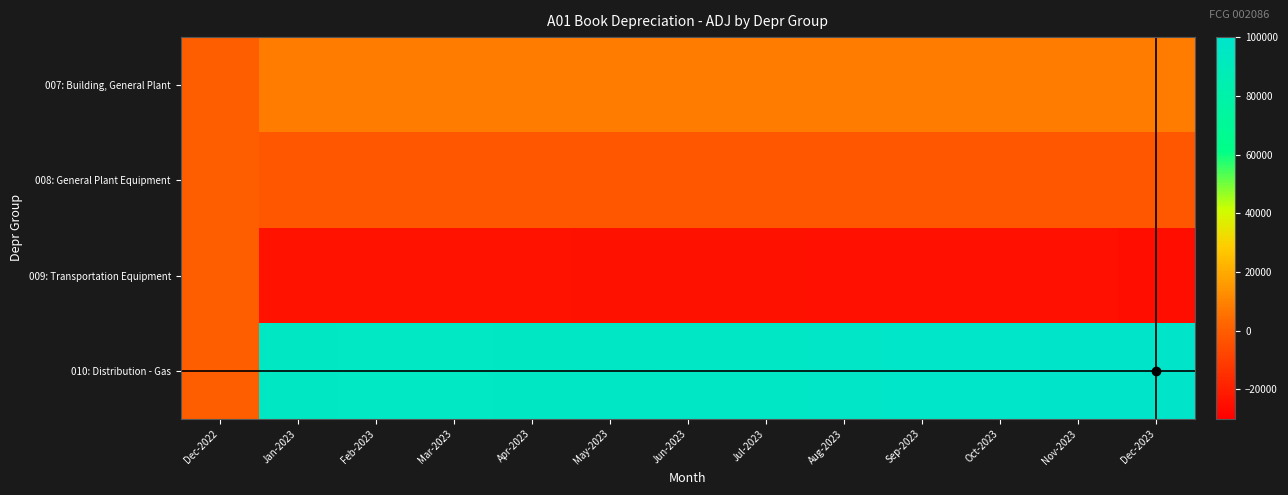

Reading left to right, what are all the values shown in this chart?

007: Building, General Plant: Dec-2022=0.0	Jan-2023=8214.7	Feb-2023=8214.7	Mar-2023=8214.7	Apr-2023=8214.7	May-2023=8214.7	Jun-2023=8214.7	Jul-2023=8214.7	Aug-2023=8214.7	Sep-2023=8214.7	Oct-2023=8214.7	Nov-2023=8214.7	Dec-2023=8214.7
008: General Plant Equipment: Dec-2022=0.0	Jan-2023=-2281.1	Feb-2023=-2281.1	Mar-2023=-2281.1	Apr-2023=-2281.1	May-2023=-2281.1	Jun-2023=-2281.1	Jul-2023=-2281.1	Aug-2023=-2281.1	Sep-2023=-2281.1	Oct-2023=-2281.1	Nov-2023=-2281.1	Dec-2023=-2281.1
009: Transportation Equipment: Dec-2022=0.0	Jan-2023=-23462.1	Feb-2023=-23604.8	Mar-2023=-23747.6	Apr-2023=-23890.4	May-2023=-24033.2	Jun-2023=-24175.9	Jul-2023=-24318.7	Aug-2023=-24461.5	Sep-2023=-24604.2	Oct-2023=-24747.0	Nov-2023=-24889.8	Dec-2023=-25032.6
010: Distribution - Gas: Dec-2022=0.0	Jan-2023=94549.8	Feb-2023=95001.2	Mar-2023=95422.1	Apr-2023=95807.2	May-2023=96189.3	Jun-2023=96567.7	Jul-2023=96942.8	Aug-2023=97317.6	Sep-2023=97698.2	Oct-2023=98094.8	Nov-2023=98504.0	Dec-2023=98909.9